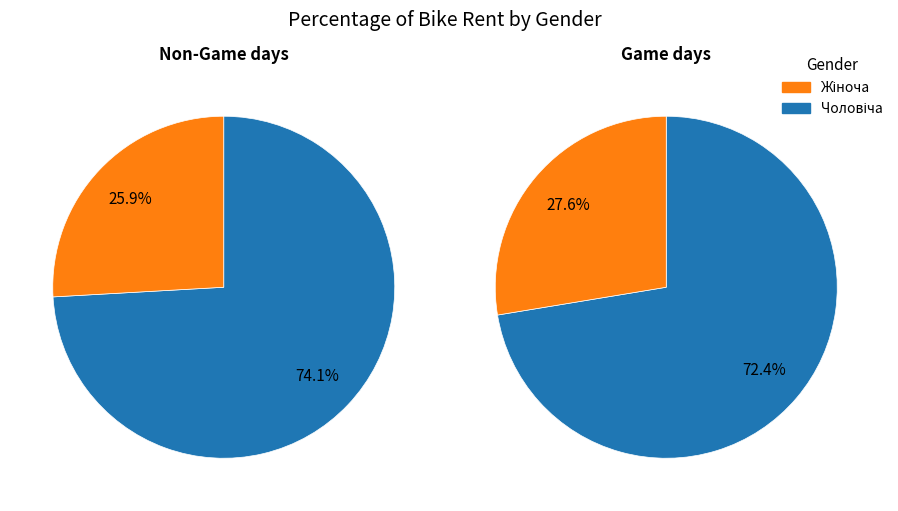

How many slices are in this pie chart?

2